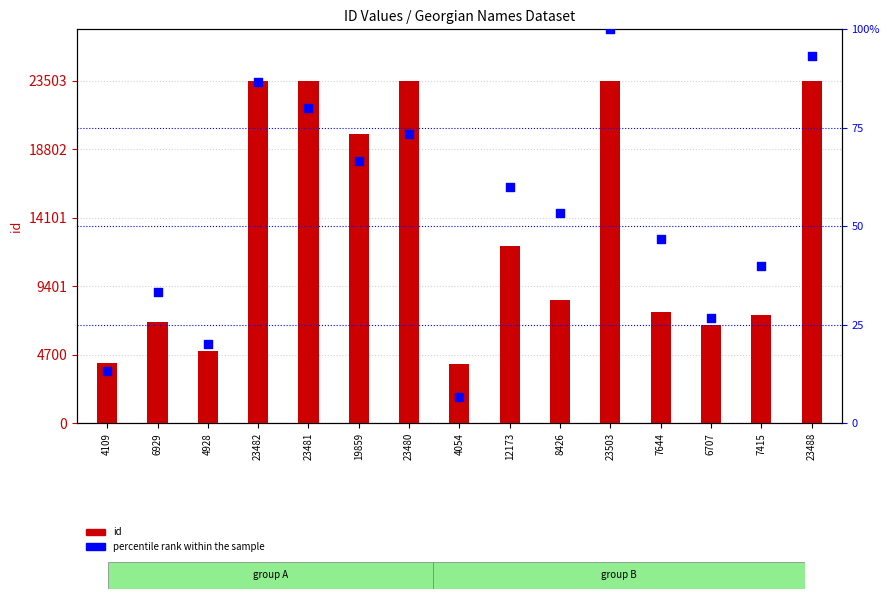

Which series reaches the minimum Y coordinate?

percentile rank within the sample